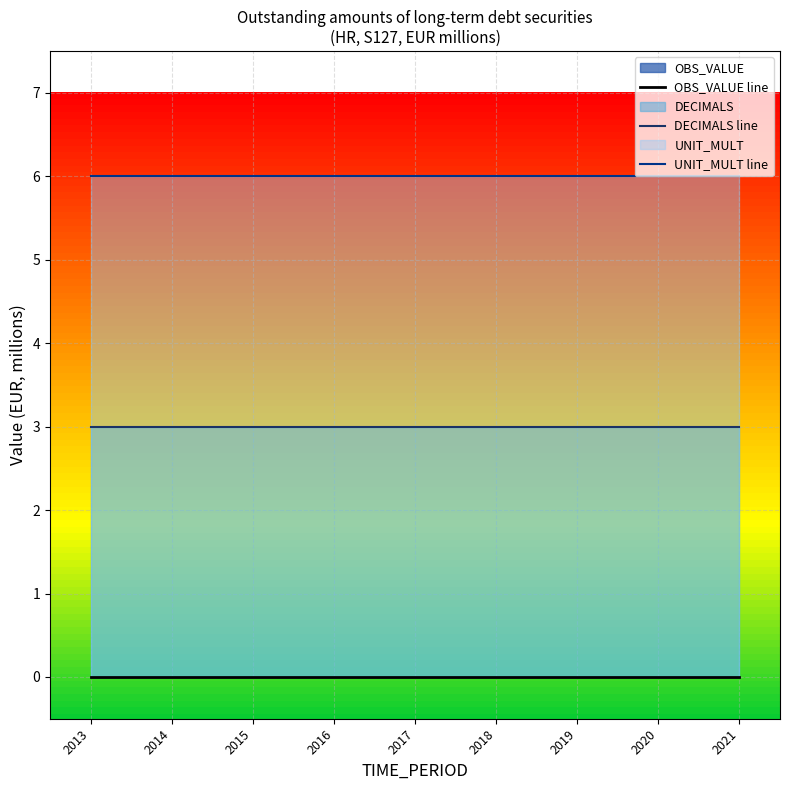

At which category is the sum across all series the highest?

2013